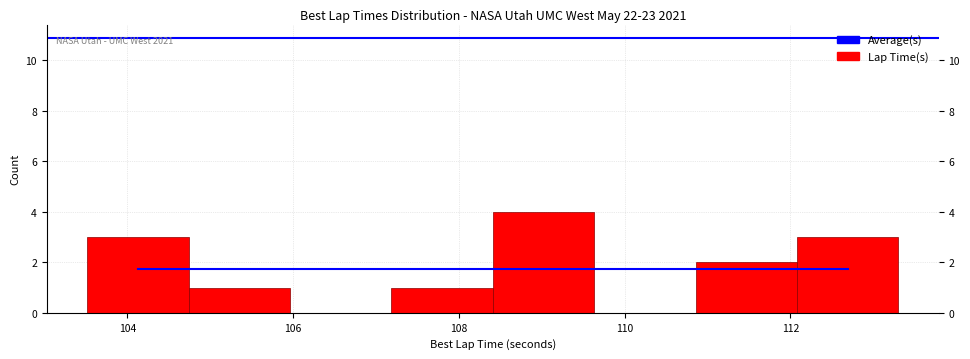

Which range on the x-axis has the tallest bar?

108.4 to 109.6